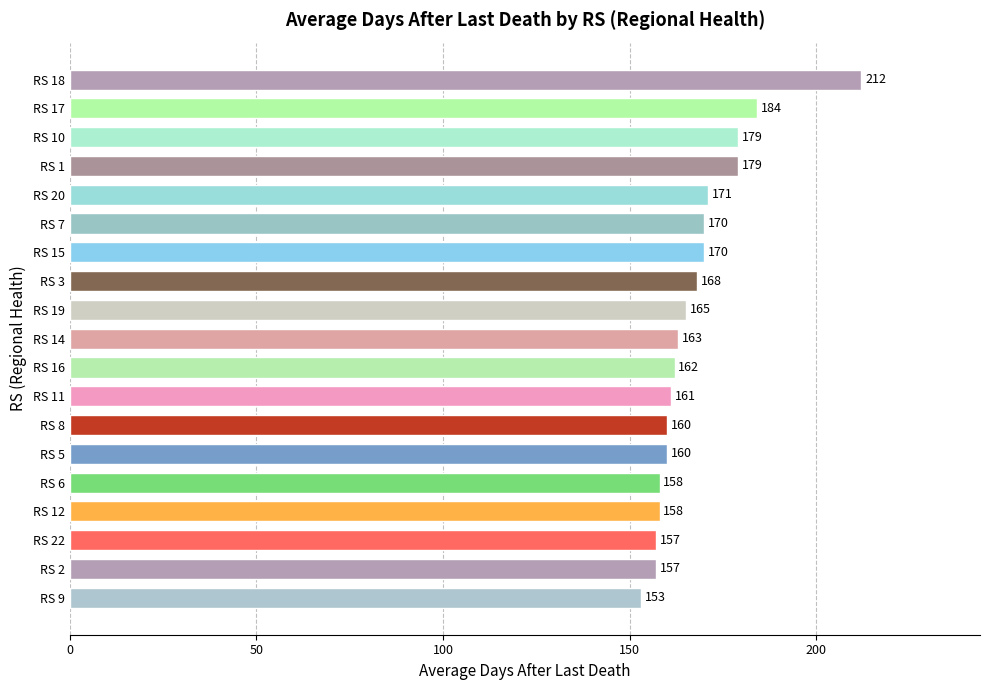

Reading top to bottom, what are all the values shown in this chart?

212	184	179	179	171	170	170	168	165	163	162	161	160	160	158	158	157	157	153